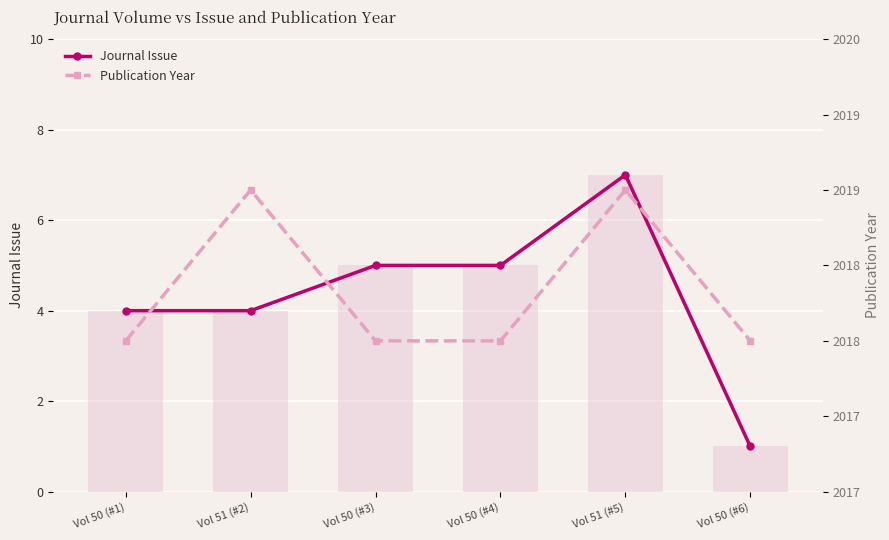

At which label is Journal Issue closest to 4?

Vol 50 (#1)